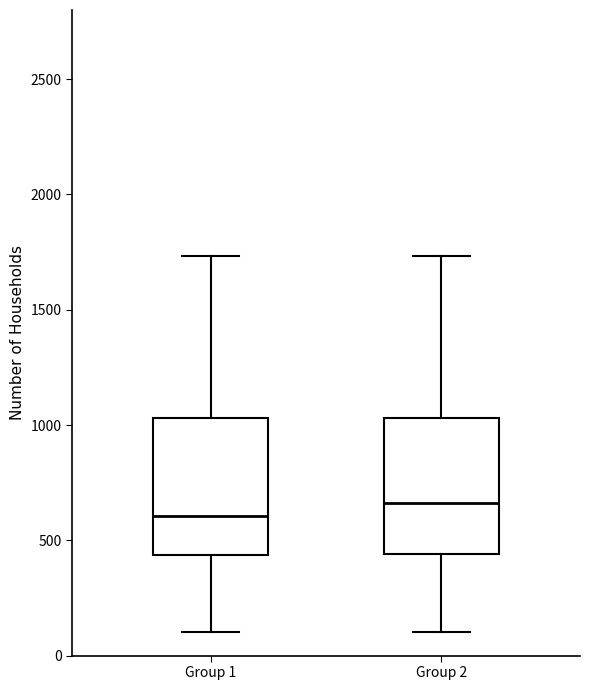

Which box has the highest median line?

Group 2